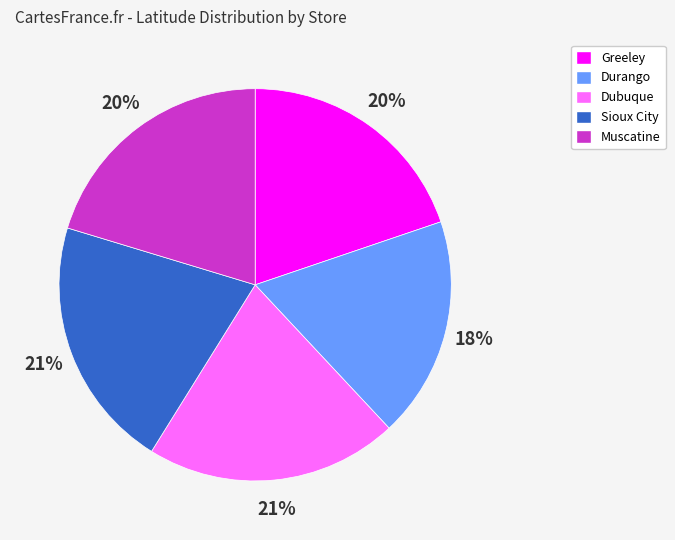

Do Muscatine and Durango together represent more than half of the pie?

No